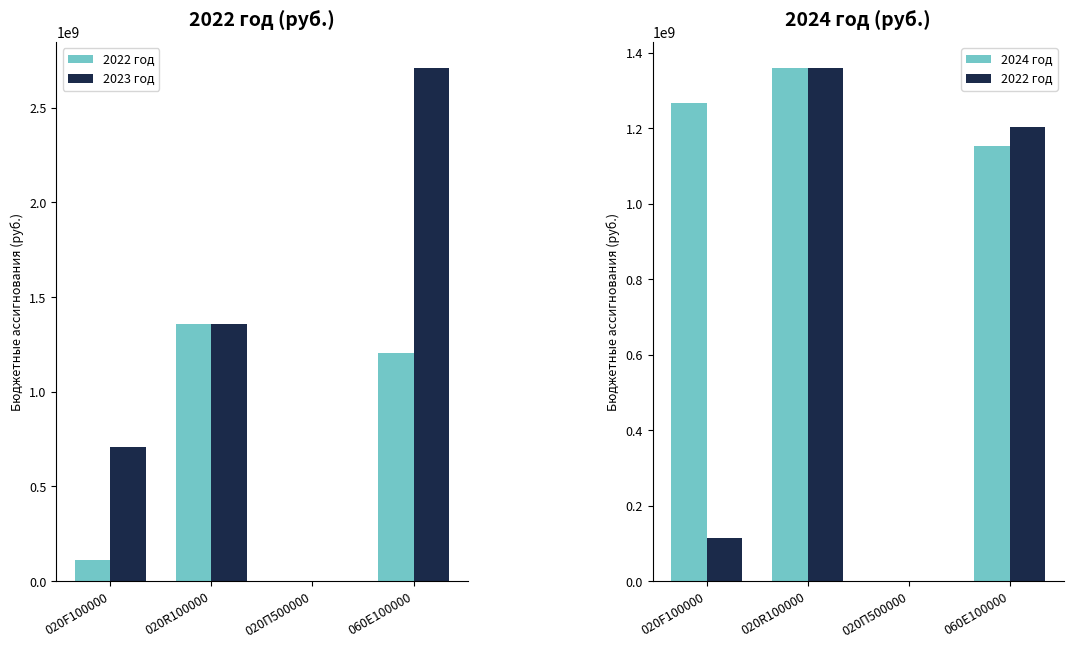

Reading left to right, list all the values displayed in this chart.

2022 год: 113063100	1360000000	1199743	1204055690
2023 год: 706925645	1360000000	0	2711489100
2024 год: 1267563470	1360000000	0	1152077500